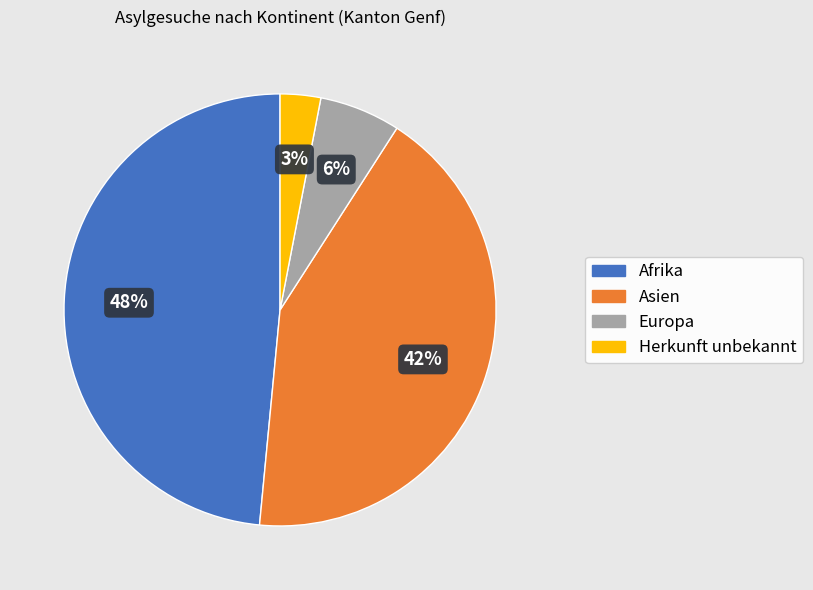

Is the sum of Asien and Herkunft unbekannt greater than half?

No